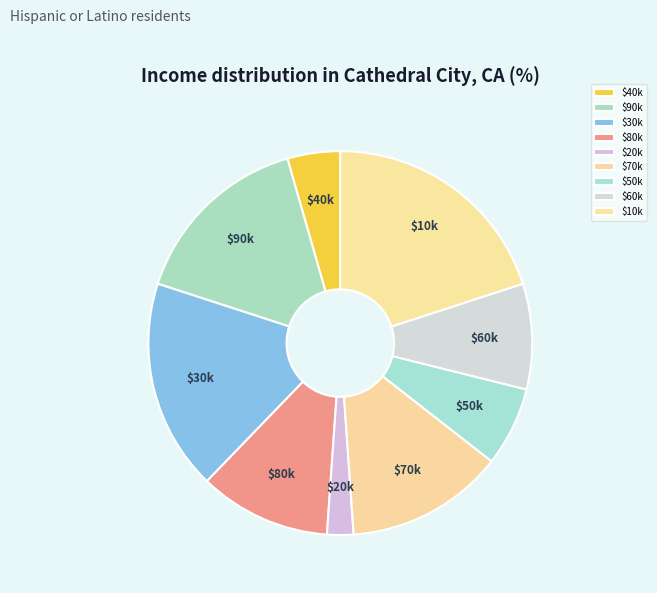

Which slice is the smallest?

$20k